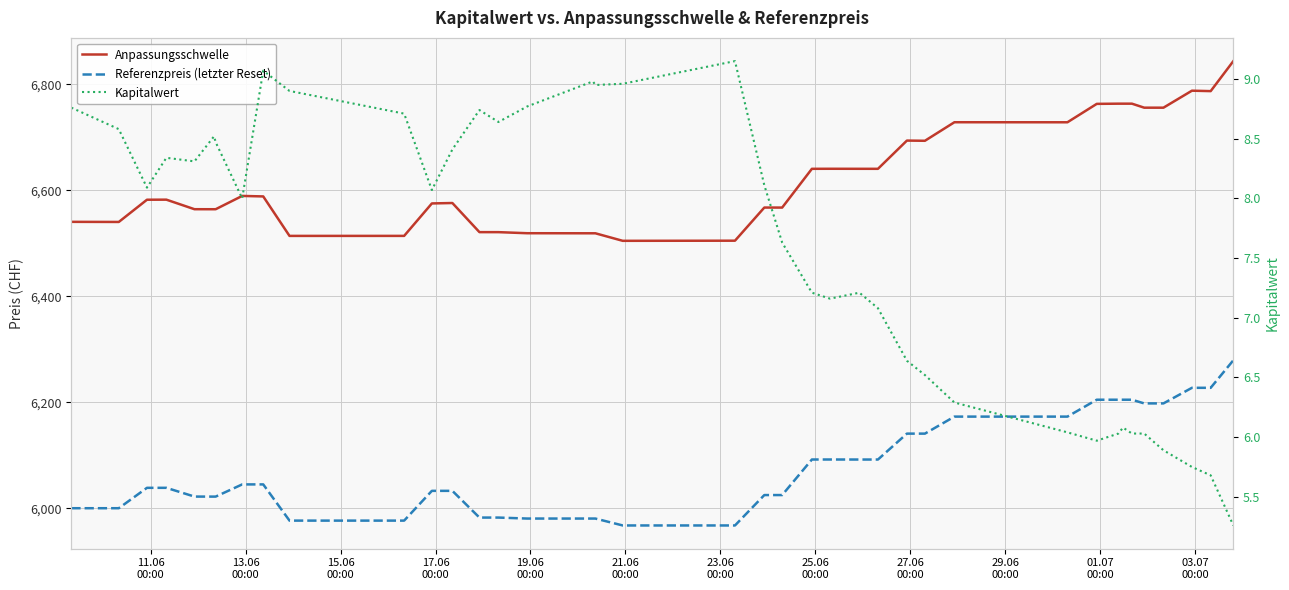

What is the label of the 8th point from the left?

25.06
00:00